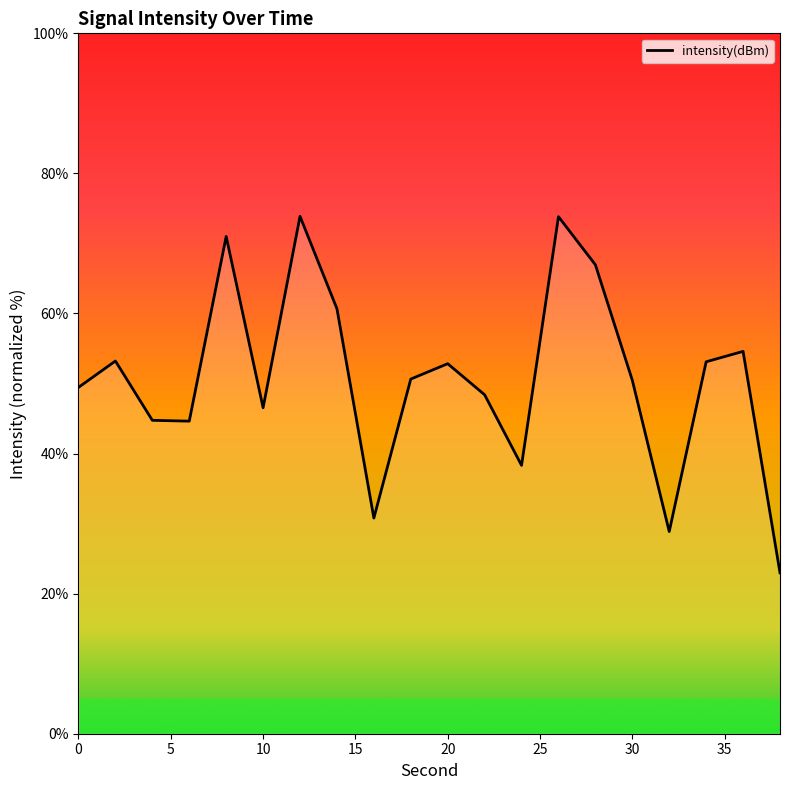

What is the difference between the second highest and minimum values?

50.8